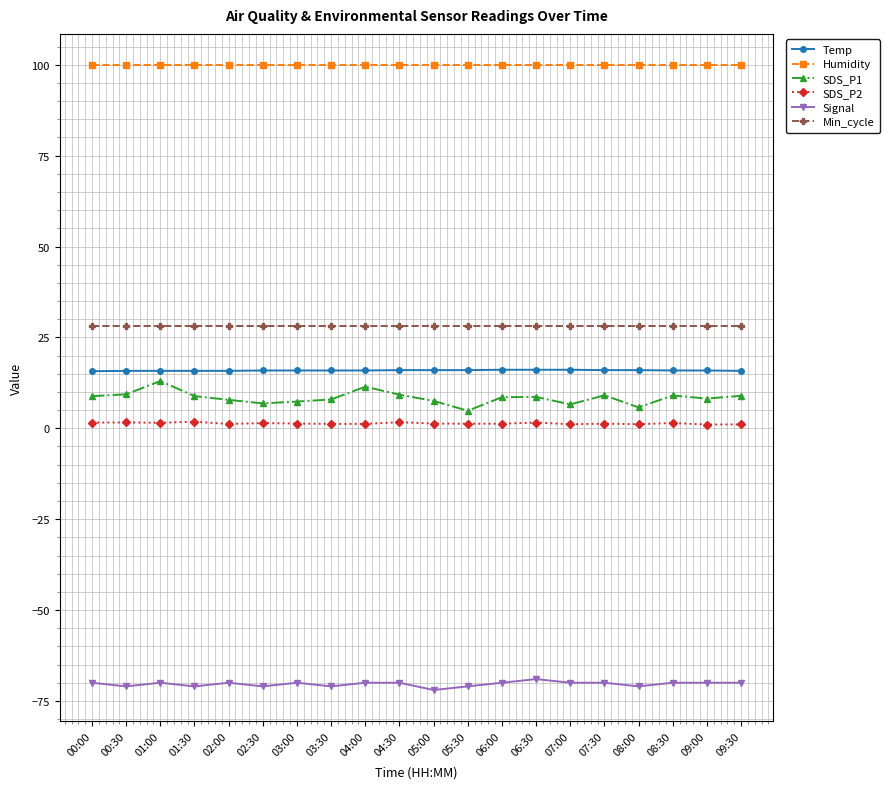

True or false: Temp and SDS_P1 intersect in this chart.

False